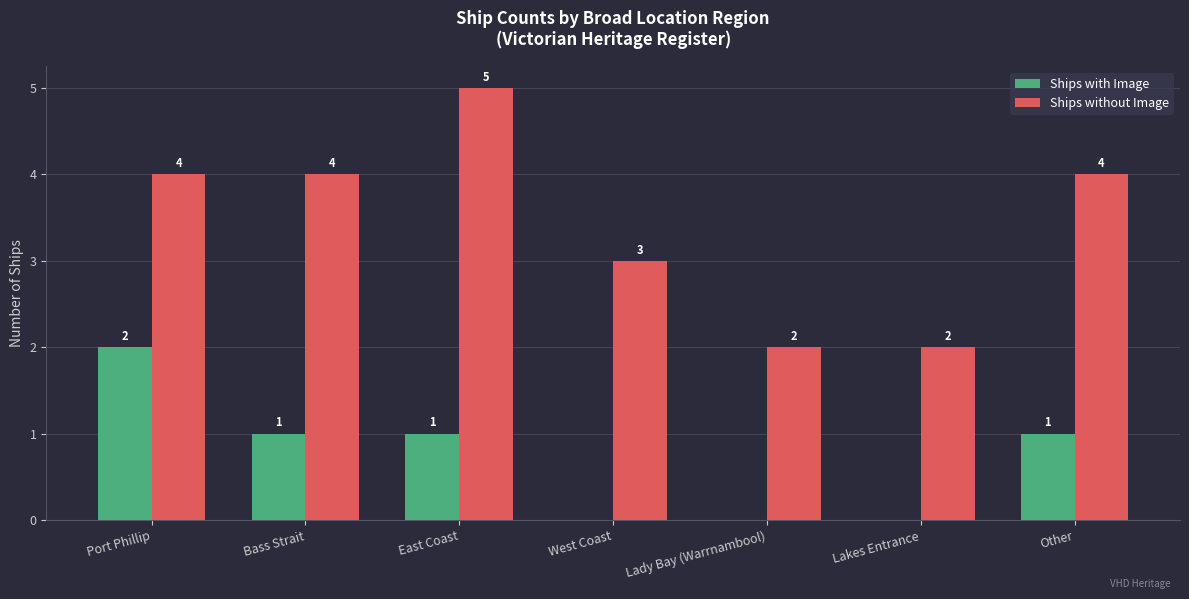

How many Ships without Image values are between 2 and 4?

6